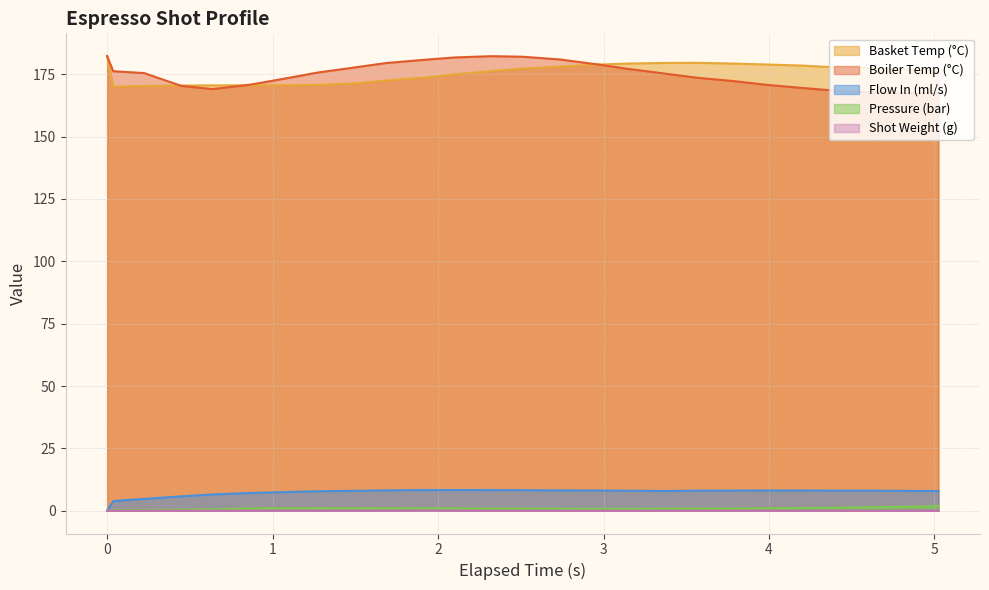

True or false: Basket Temp (°C) and Pressure (bar) cross at least once.

False